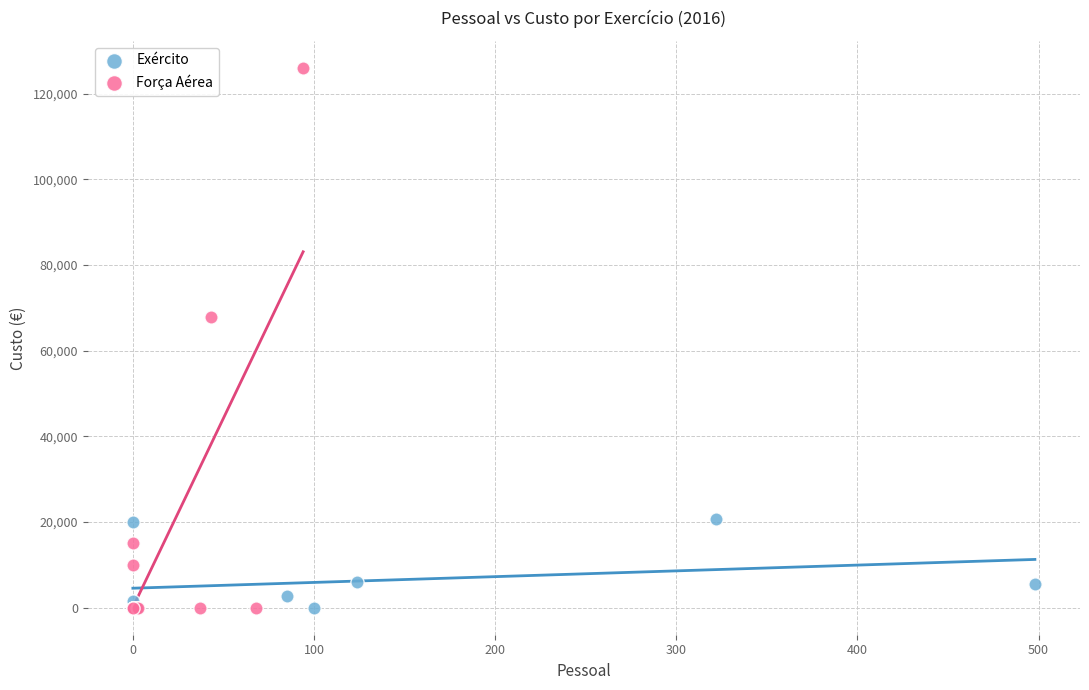

Which series contains the highest Y value?

Força Aérea